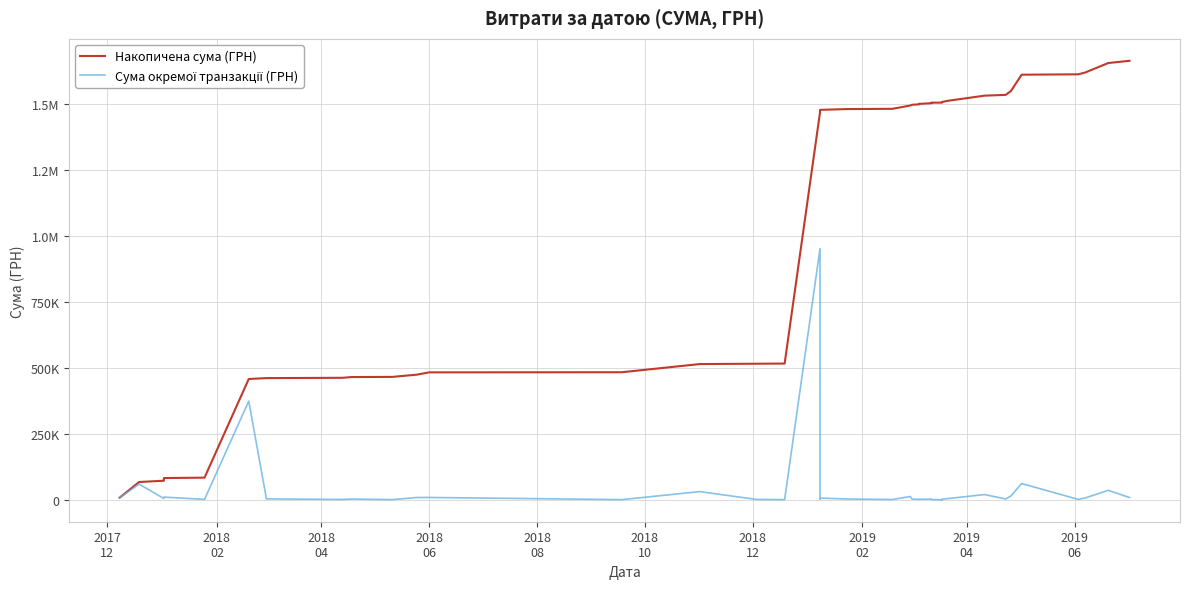

True or false: Накопичена сума (ГРН) and Сума окремої транзакції (ГРН) intersect in this chart.

False